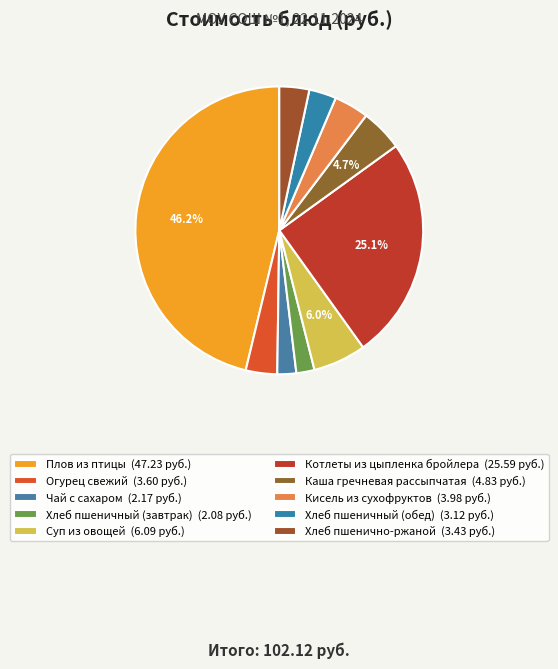

Between Хлеб пшеничный (завтрак) and Огурец свежий, which is larger?

Огурец свежий